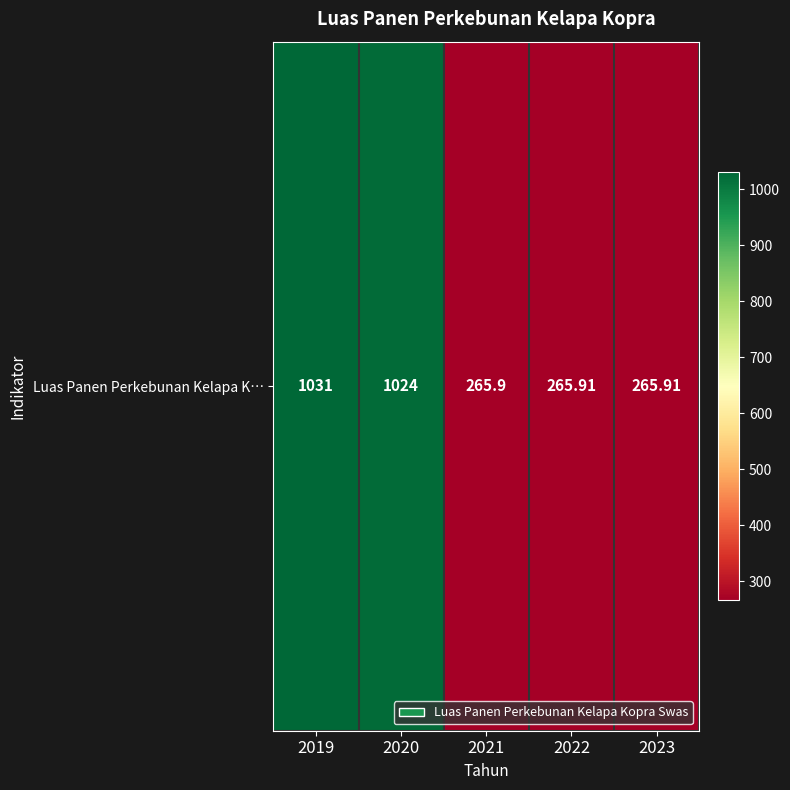

Approximately how many times larger is the value at 2021 compared to 2020?

0.3